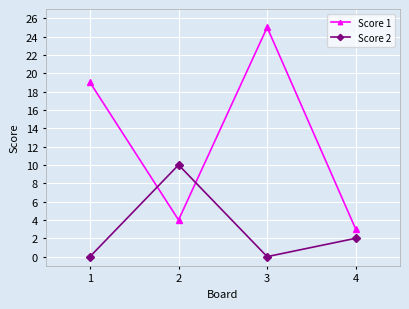

What is the value of the Score 2 point at the 2nd from the left?

10